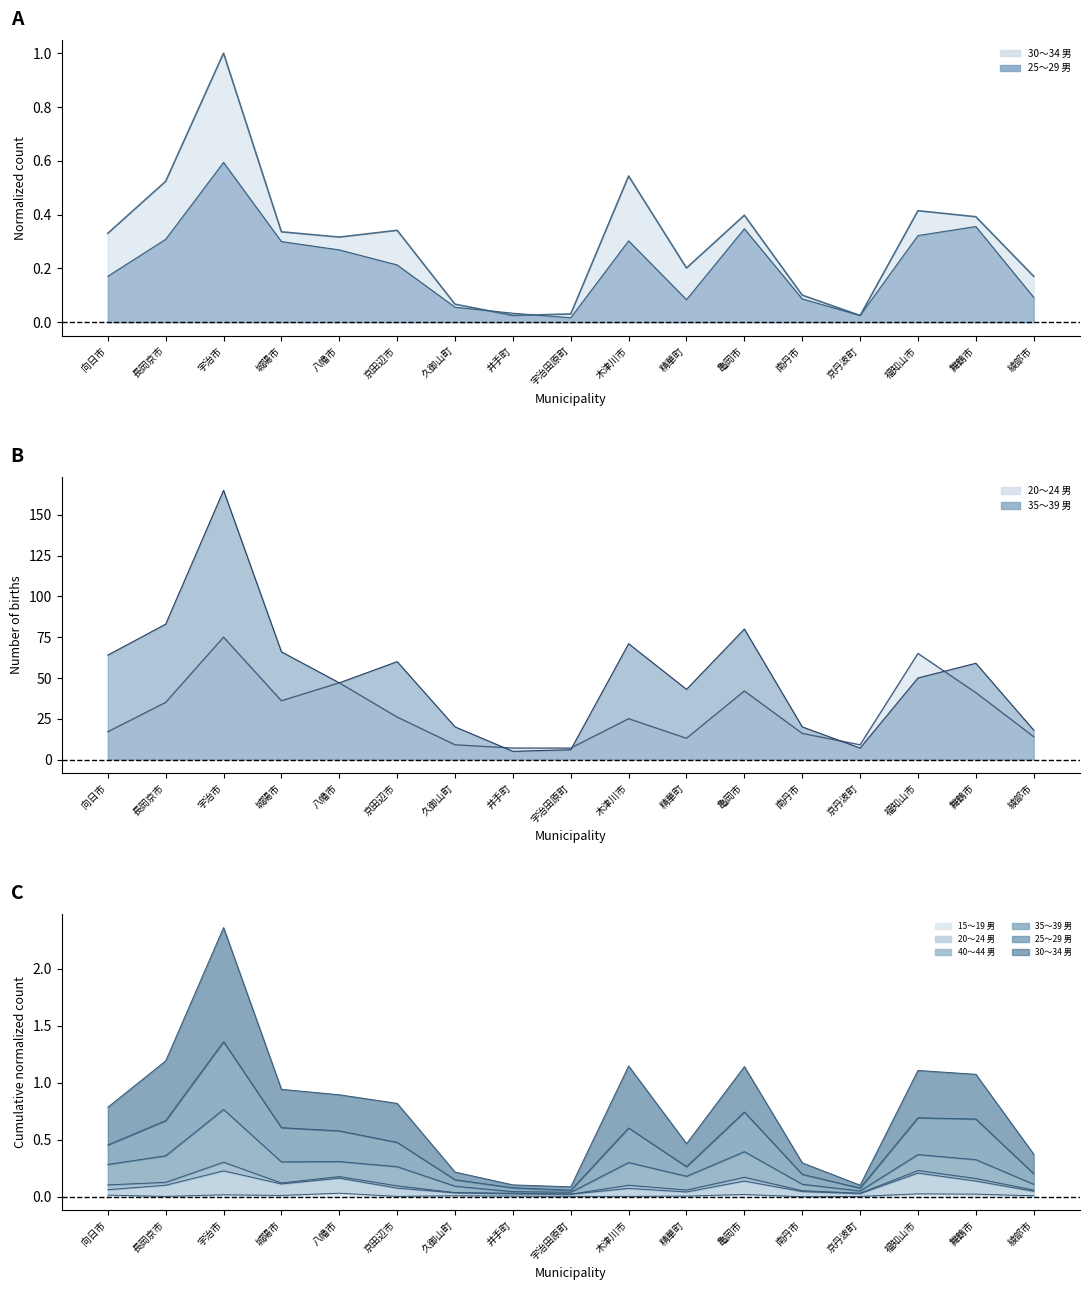

At which category does 35～39 男 reach its first local peak?

宇治市